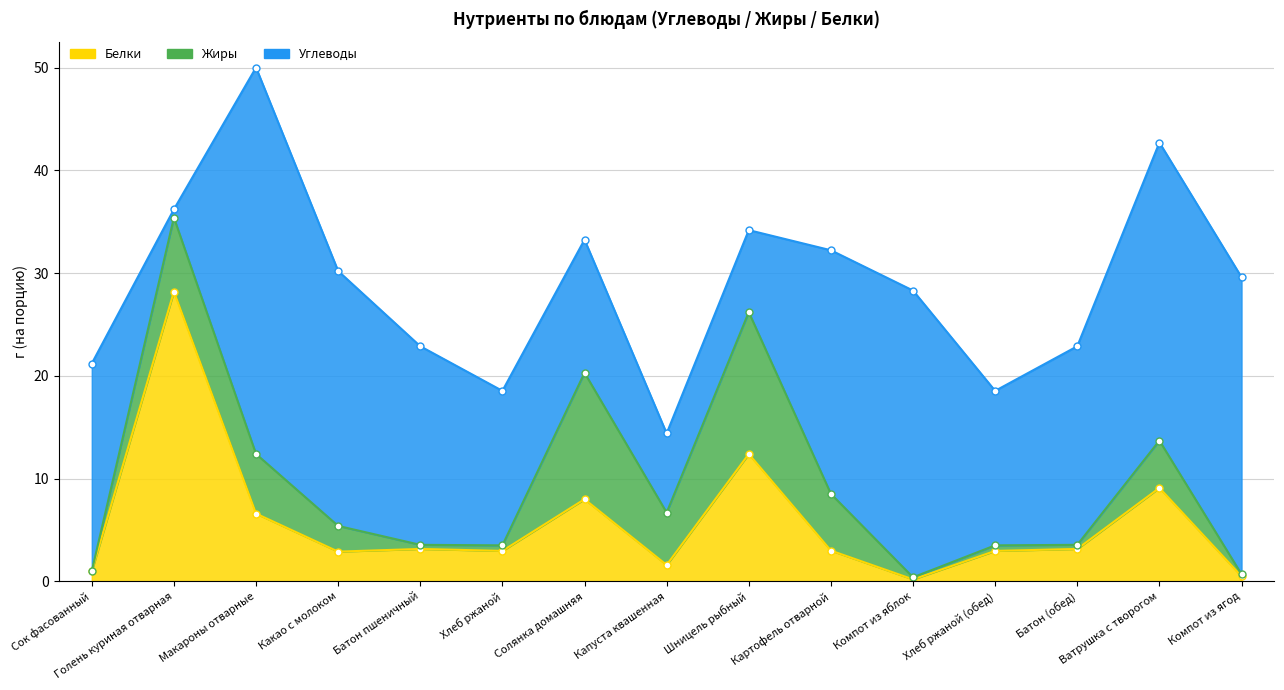

List the series in order of their peak value, highest first.

Углеводы, Белки, Жиры